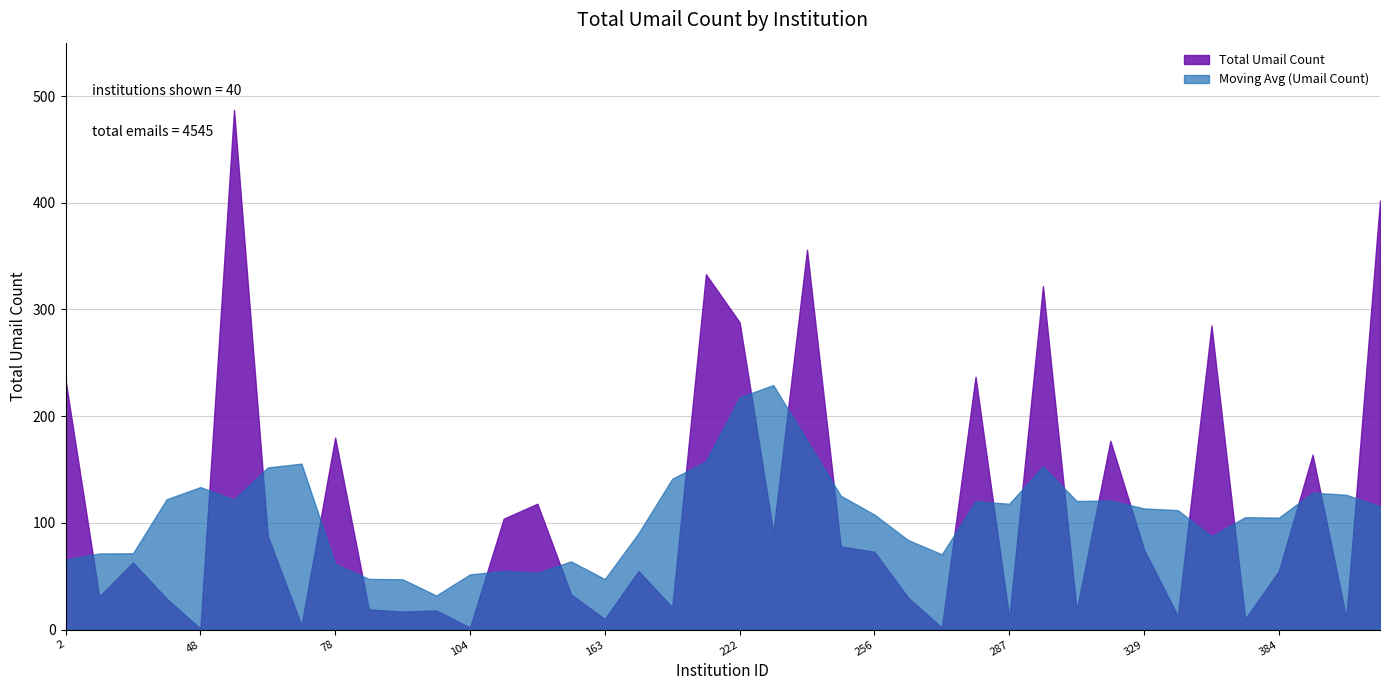

Between 104 and 329, which series saw the biggest shift?

Total Umail Count